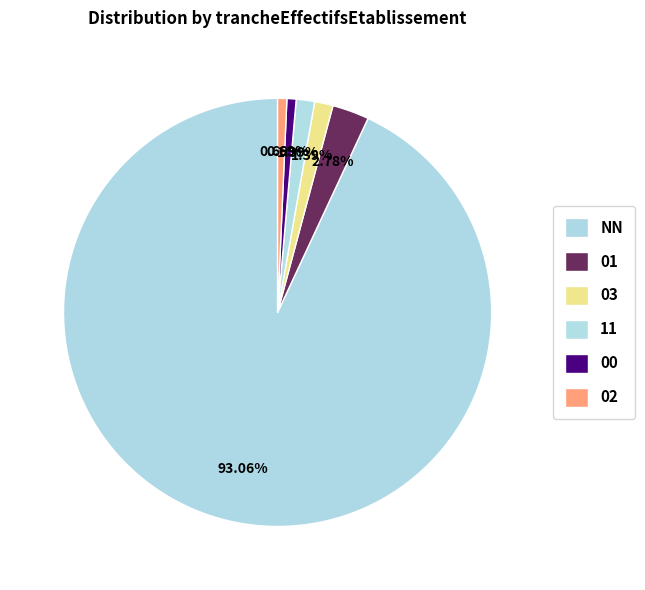

Combined, do 00 and 02 account for over 50%?

No